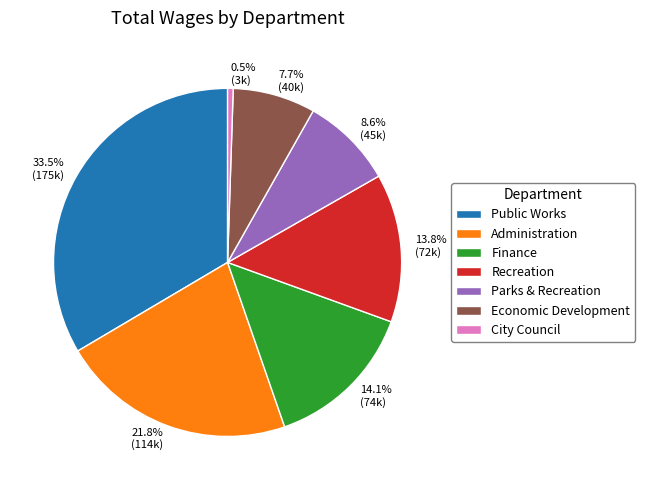

The City Council slice represents 11% of the pie. True or false?

False